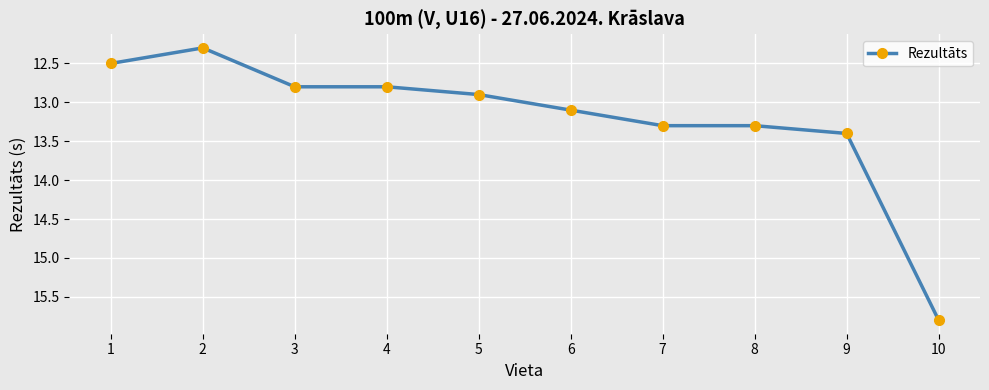

The value at 6 is 4.1. True or false?

False